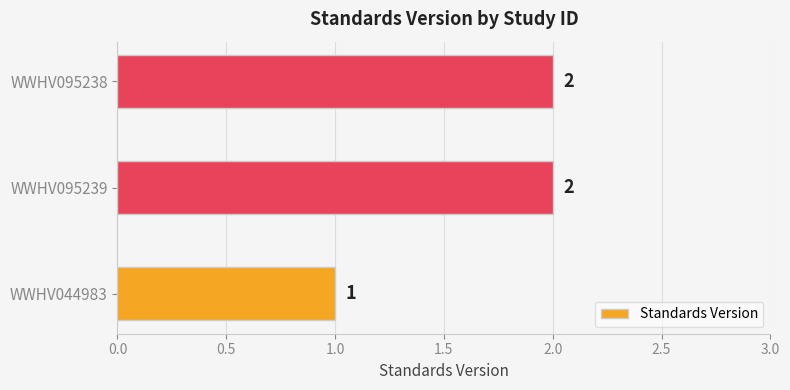

What is the sum of all values?

5